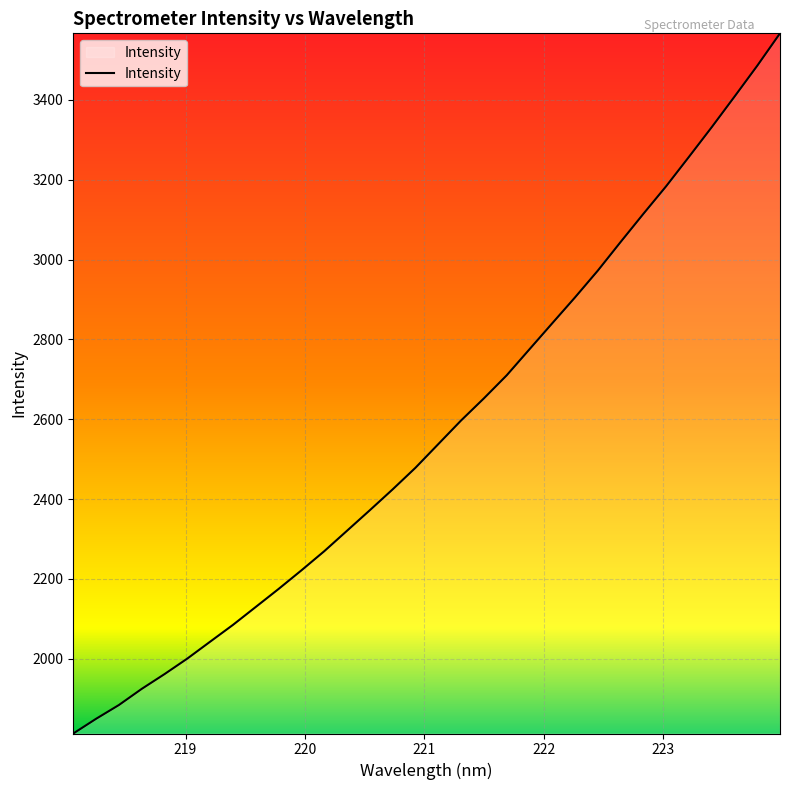

True or false: the data has more than 0 interior local peaks.

False